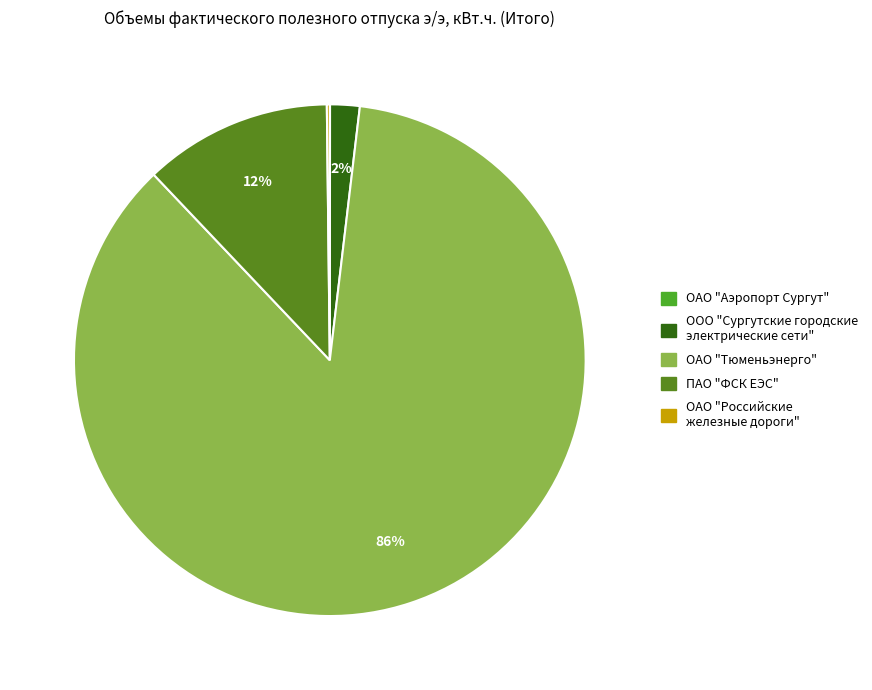

Which category accounts for the majority?

ОАО "Тюменьэнерго"